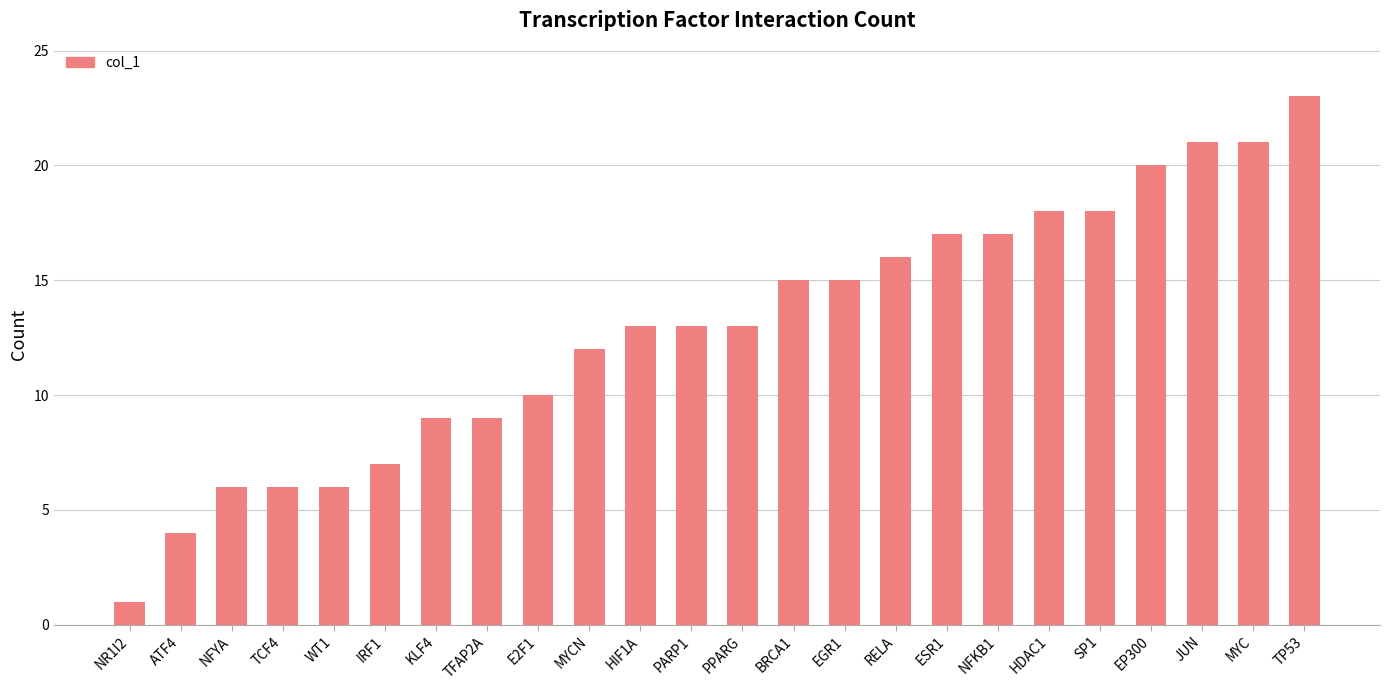

What is the sum of all values?

310